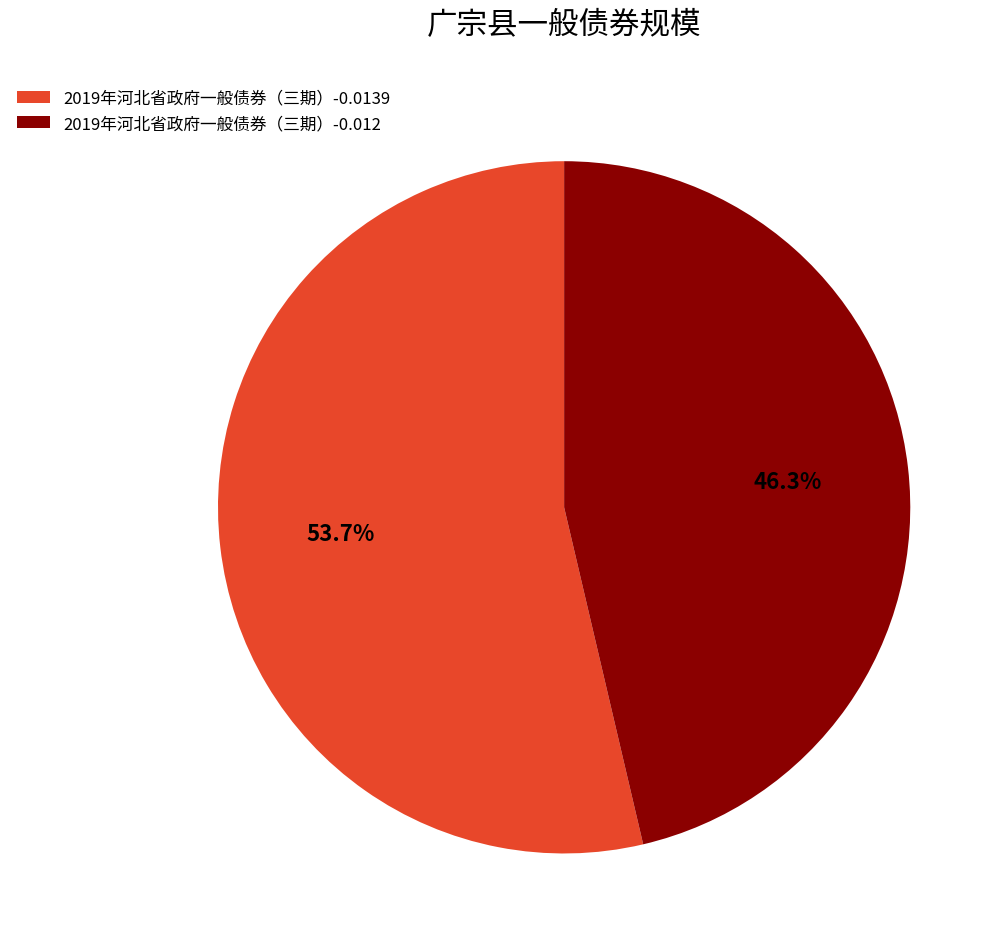

How many segments does this pie chart have?

2